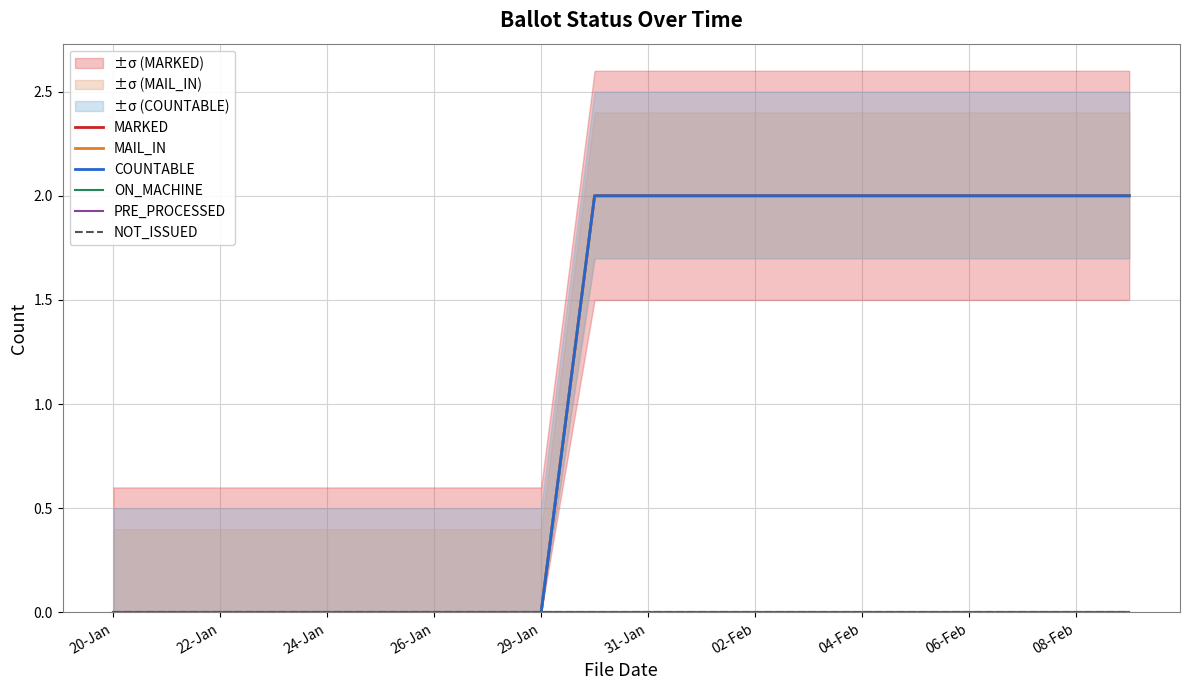

How many values in MARKED are above zero?

11